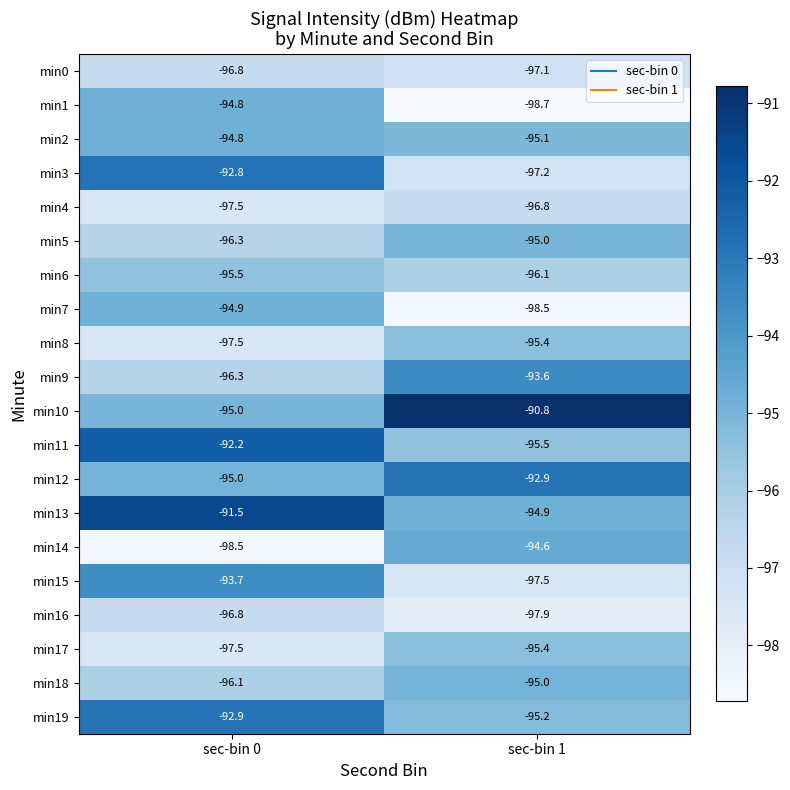

Is it true that min4 equals -97.5 at sec-bin 0?

True